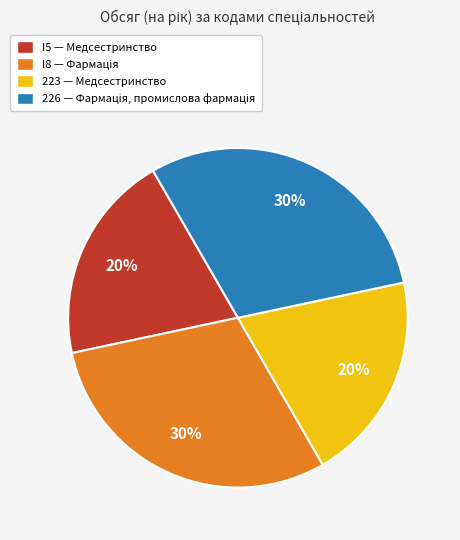

True or false: 223 accounts for 20% of the total.

True